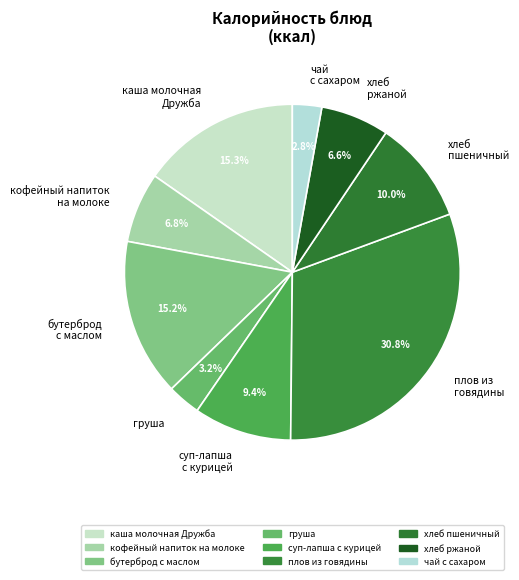

Combined, do хлеб пшеничный and каша молочная Дружба account for over 50%?

No